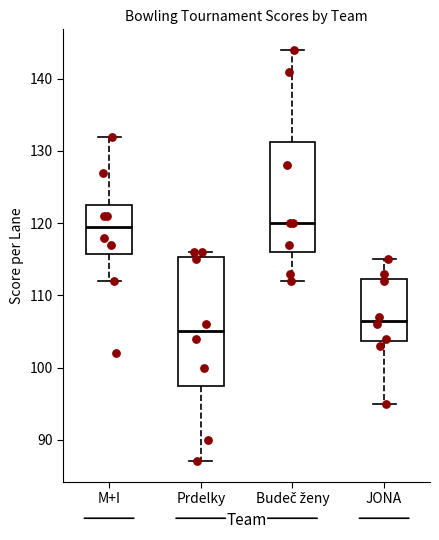

Which box is the tallest, from its lower edge to its upper edge?

Prdelky